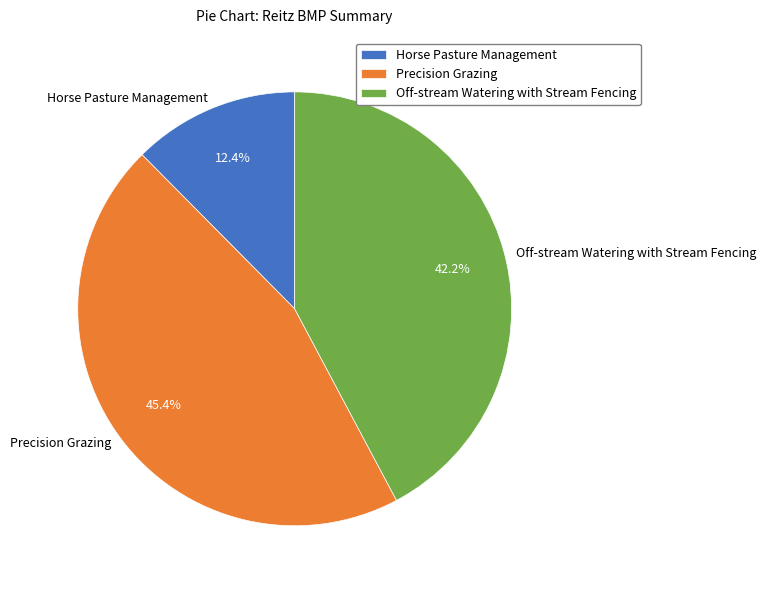

Which category has the biggest portion of the pie?

Precision Grazing